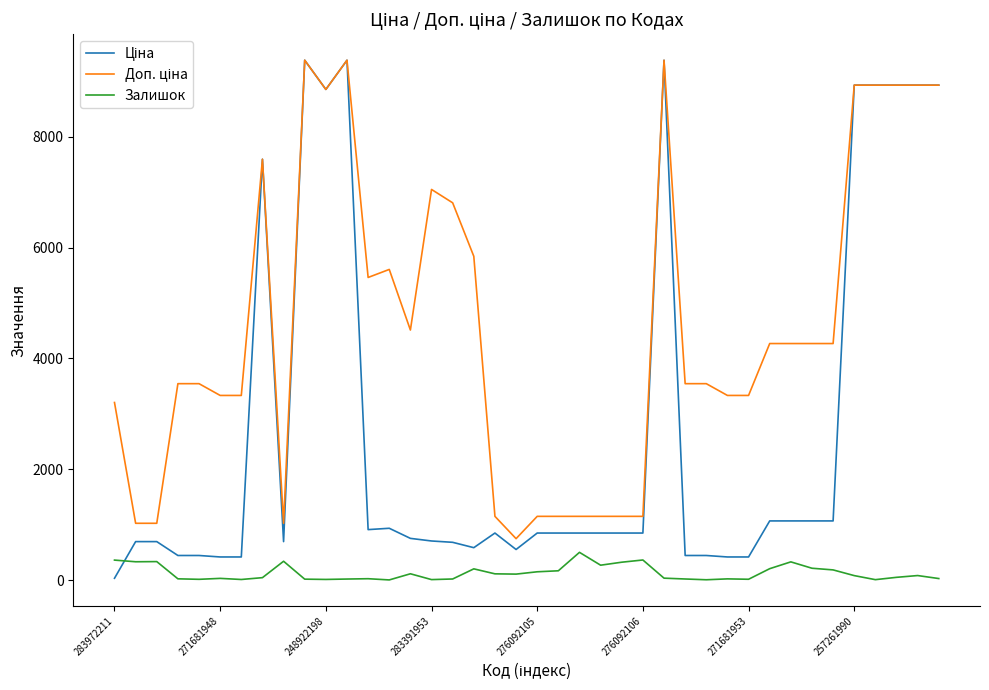

Which series has the widest spread of values?

Ціна